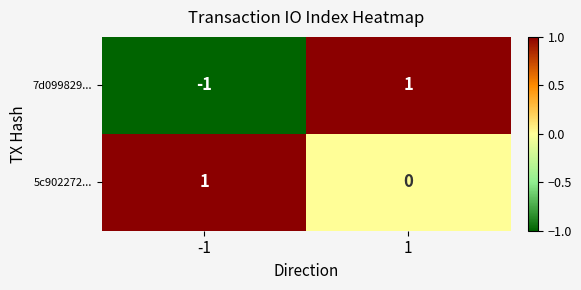

Reading left to right, transcribe all the data shown in this chart.

7d099829...: -1	1
5c902272...: 1	0